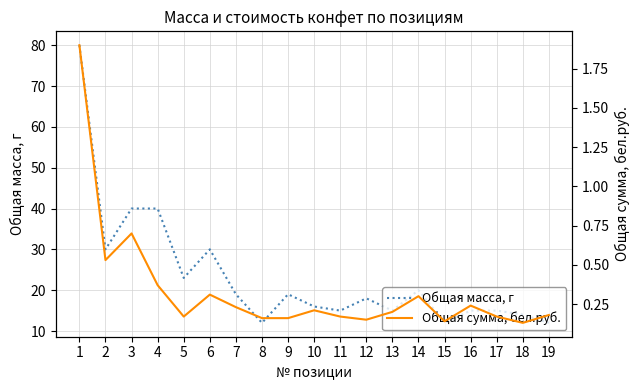

What is the smallest value displayed?

0.1